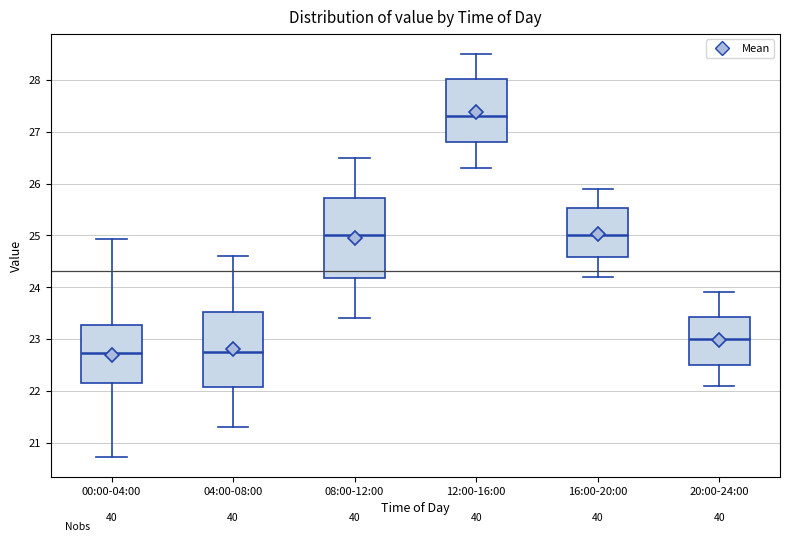

Reading left to right, read every box against the y-axis: the position of its median line, the range the box covers, and the ends of its whiskers. The values are not printed on the chart, so give them approximately, as read against the axis.

00:00-04:00: median 22.7, box 22.1 to 23.3, whiskers 20.7 to 24.9
04:00-08:00: median 22.8, box 22.1 to 23.5, whiskers 21.3 to 24.6
08:00-12:00: median 25.0, box 24.2 to 25.7, whiskers 23.4 to 26.5
12:00-16:00: median 27.3, box 26.8 to 28.0, whiskers 26.3 to 28.5
16:00-20:00: median 25.0, box 24.6 to 25.5, whiskers 24.2 to 25.9
20:00-24:00: median 23.0, box 22.5 to 23.4, whiskers 22.1 to 23.9